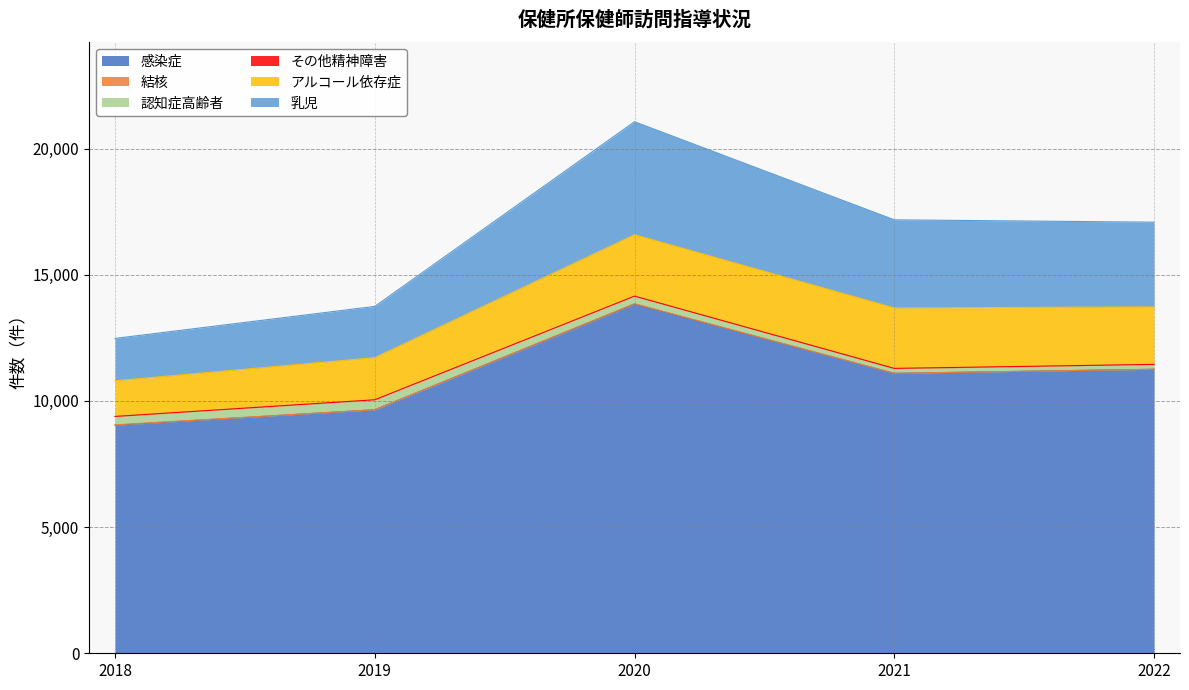

At which label does 乳児 first exceed 3357?

2020